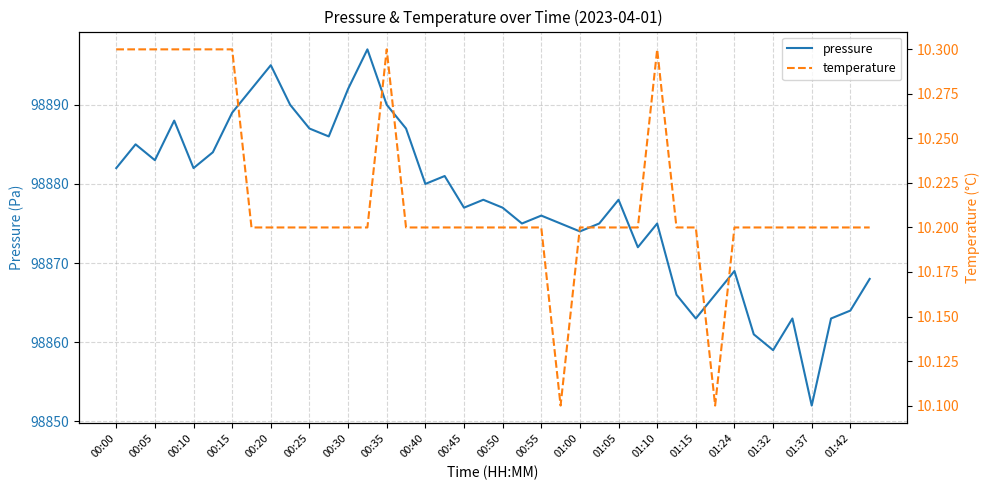

How many interior local valleys does the temperature series have?

2